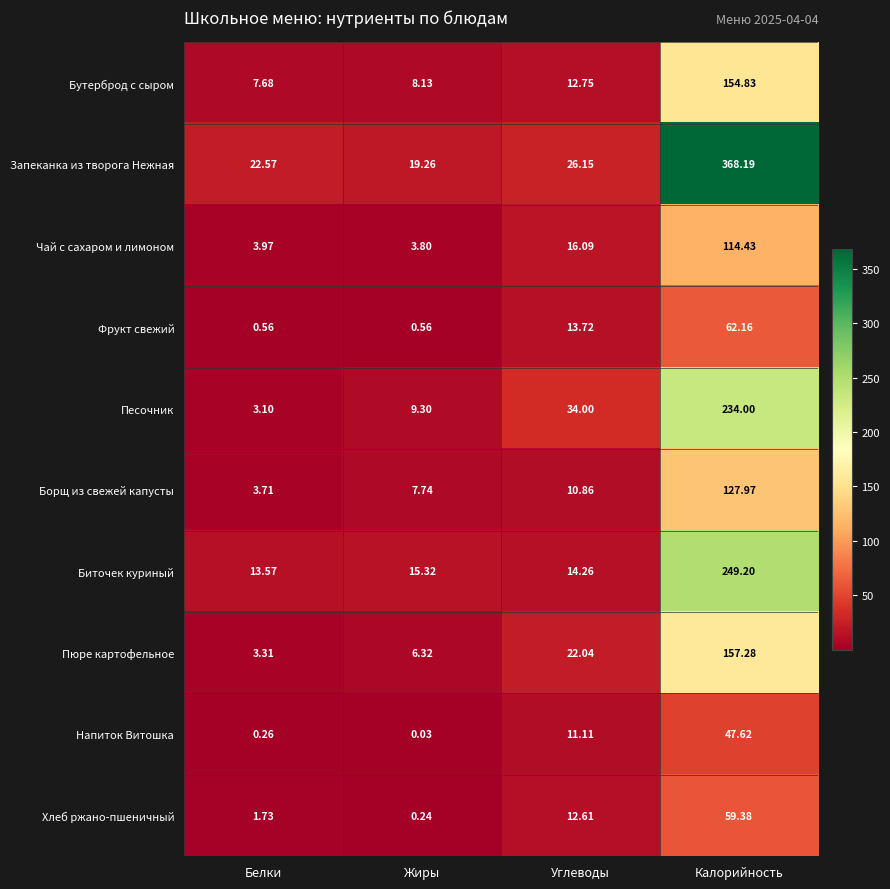

How many data points does each series have?

4